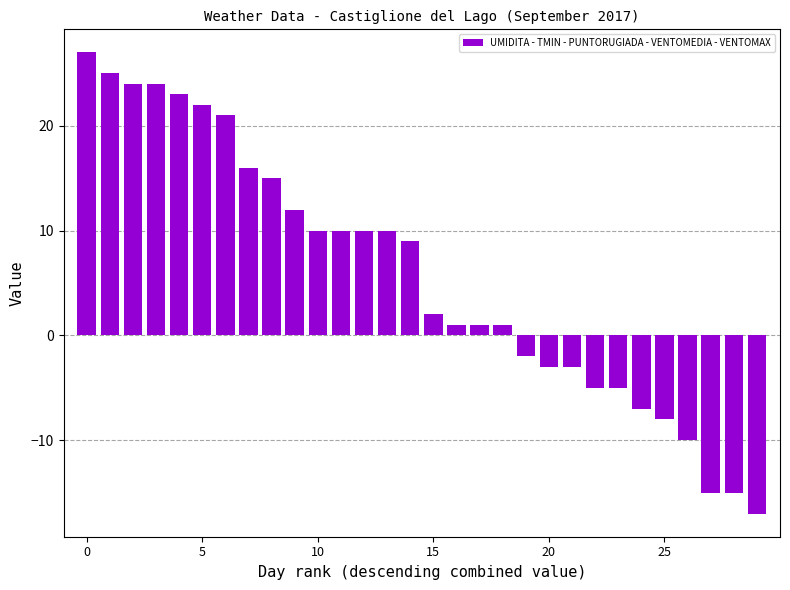

What is the smallest value displayed?

-17